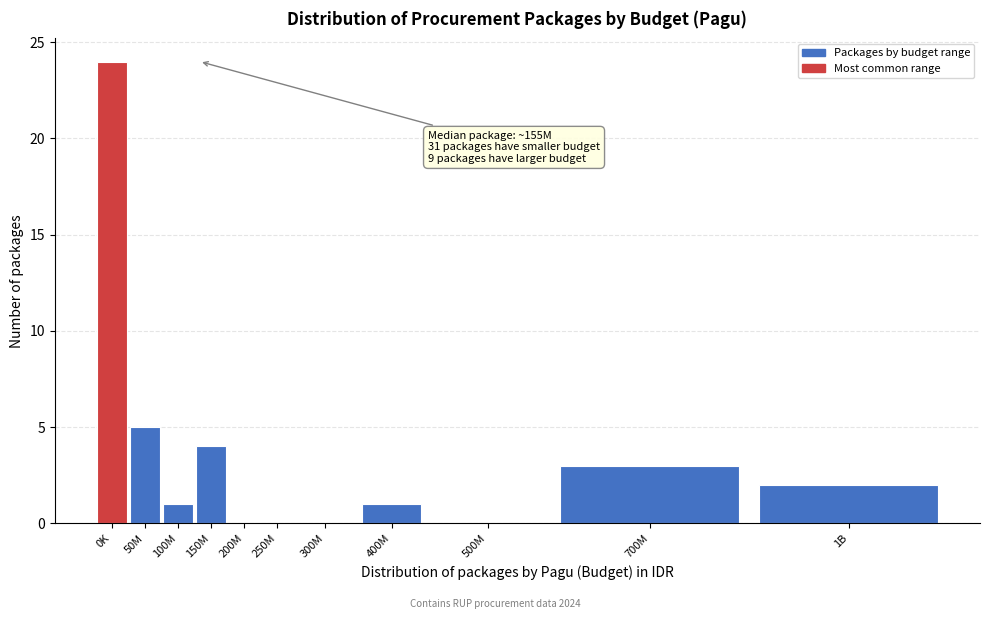

Reading left to right, list all the values displayed in this chart.

0K=24	50M=5	100M=1	150M=4	200M=0	250M=0	300M=0	400M=1	500M=0	700M=3	1B=2